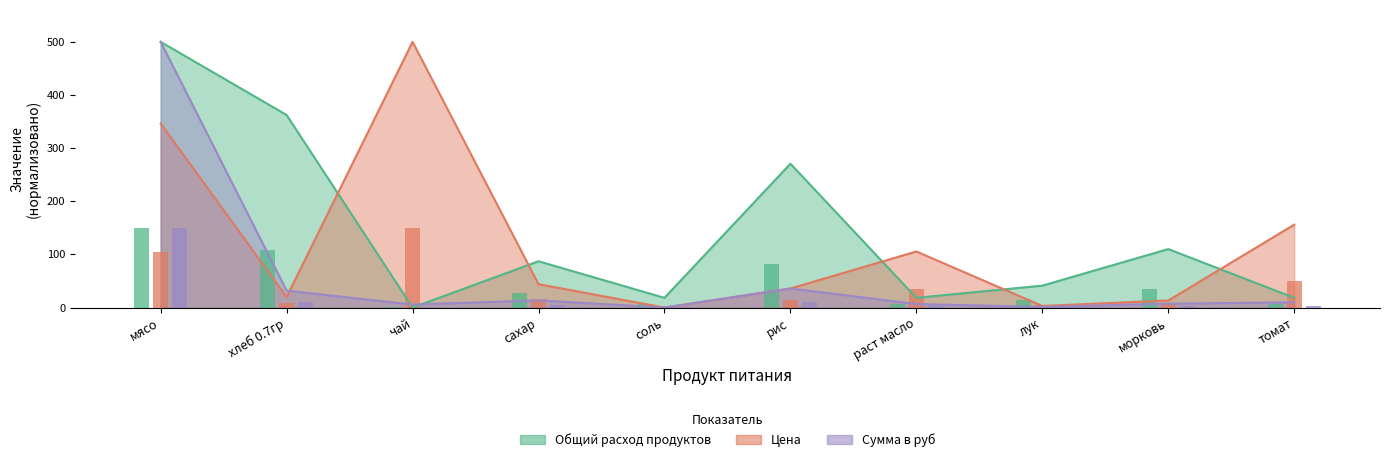

What is the average value of the Сумма в руб series?

61.2